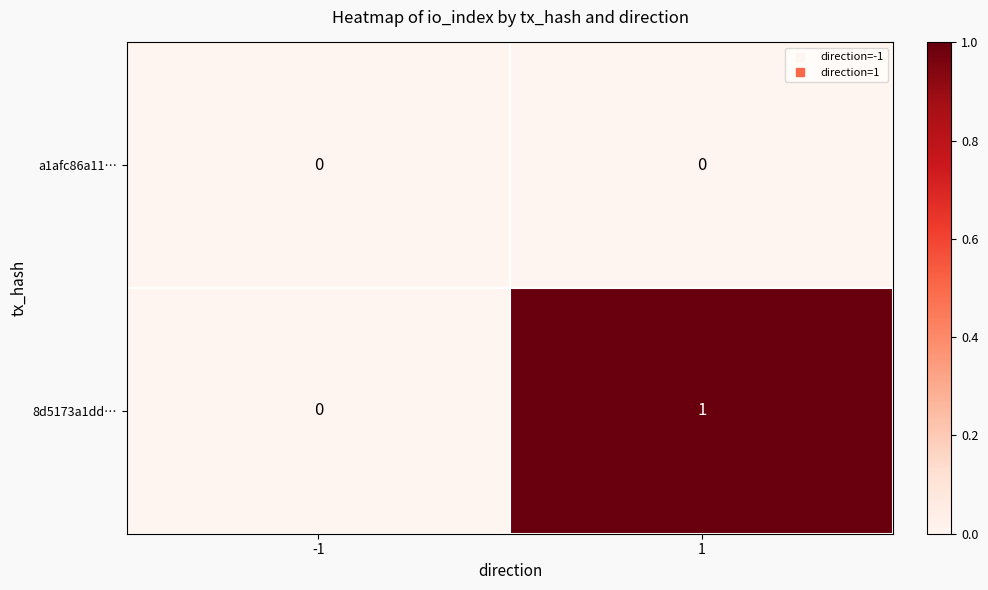

Which series has the largest range (max minus min)?

8d5173a1dd…